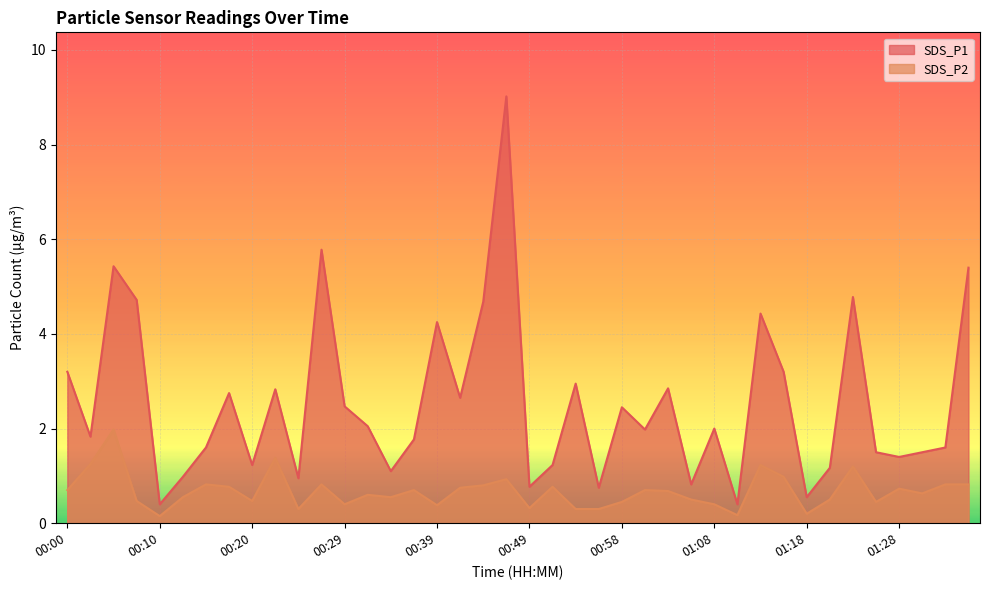

What is the label of the 31st point from the left?

01:13